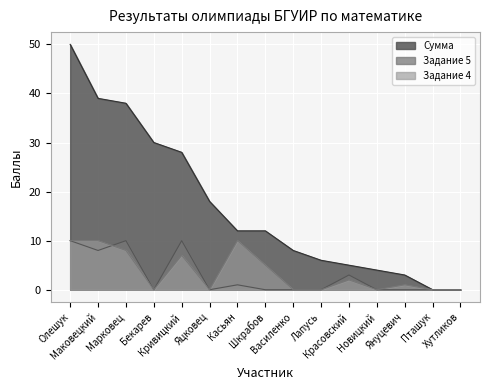

What is the difference between the Сумма values at Яцковец and Бекарев?

12